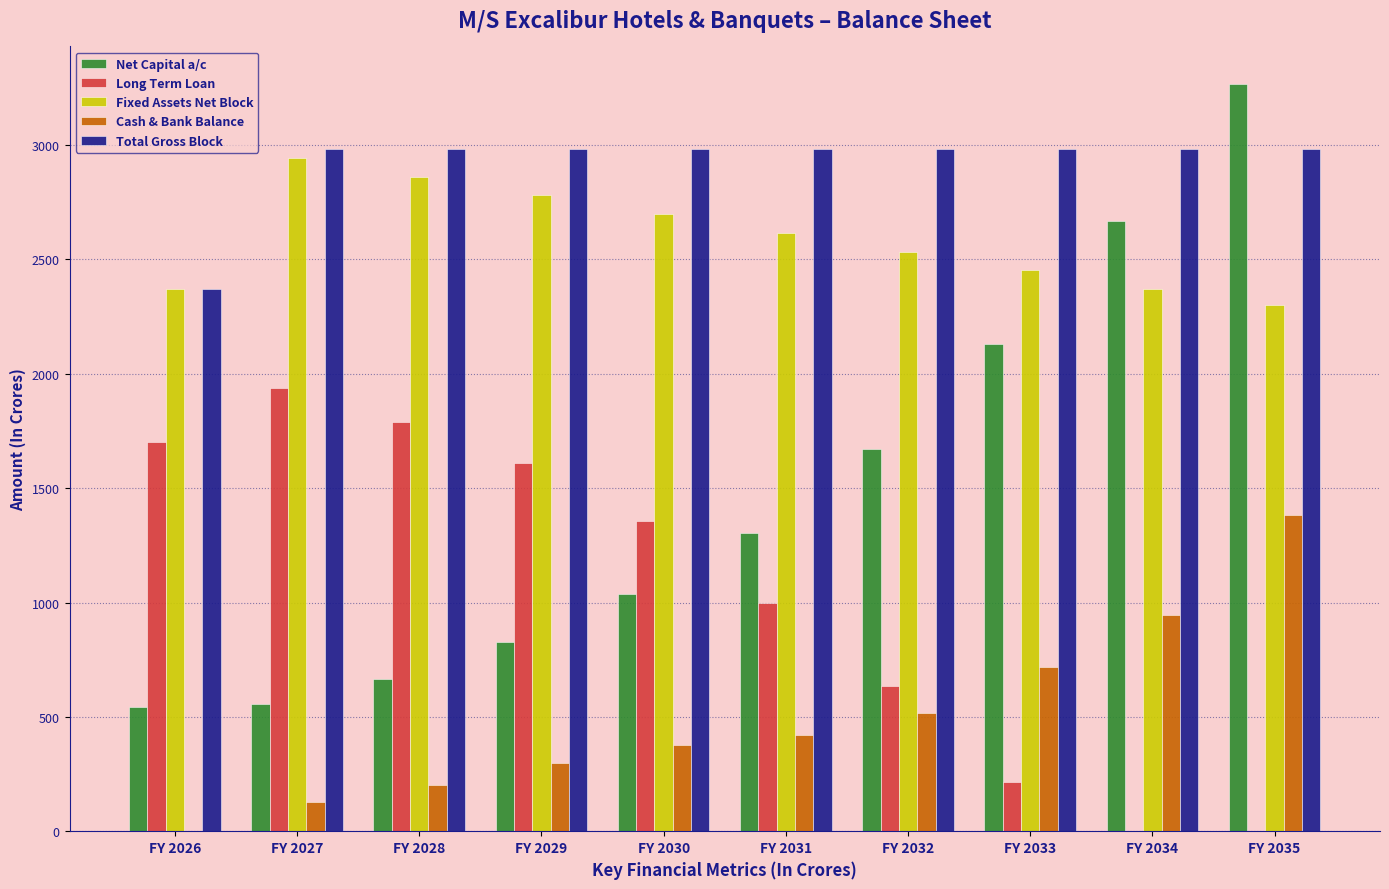

Is it true that Long Term Loan equals 51.7 at FY 2033?

False